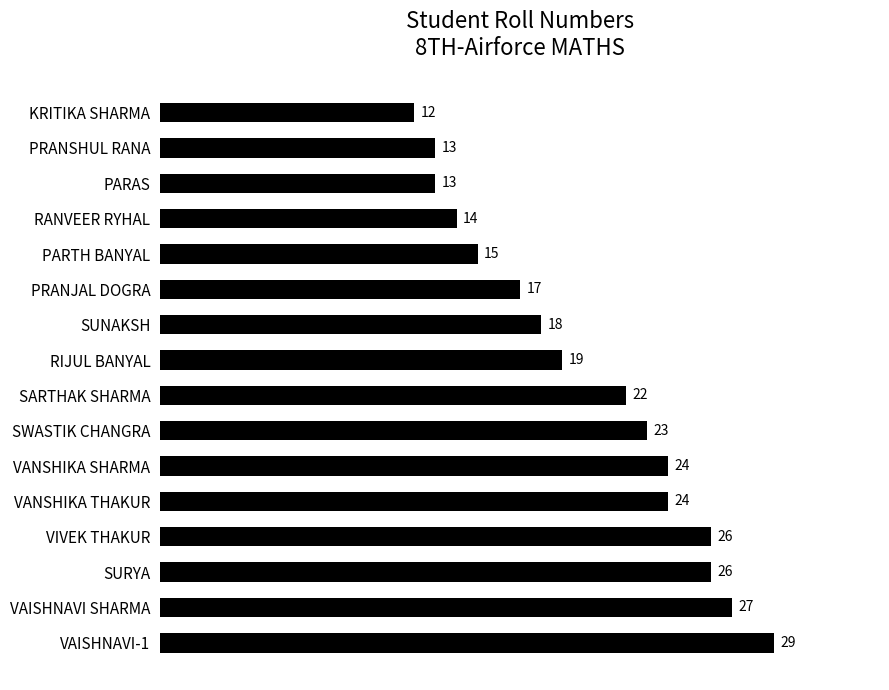

At which category does the chart reach its minimum across all series?

KRITIKA SHARMA